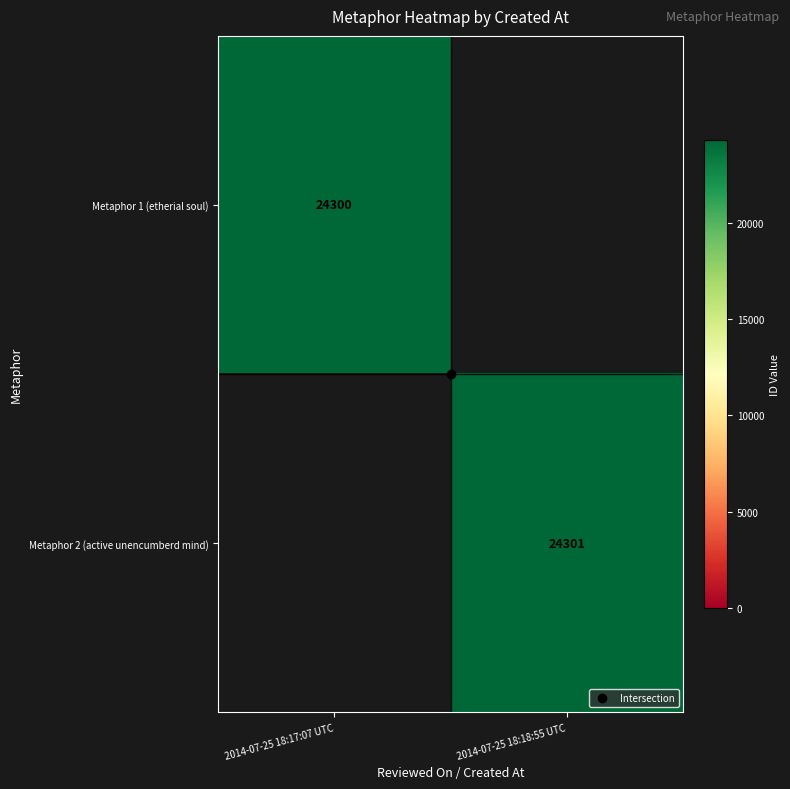

Which series has the widest spread of values?

Metaphor 1 (etherial soul)